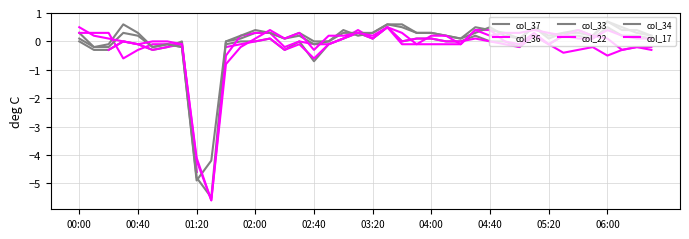

Is the value of col_36 at 02:00 greater than the value of col_34 at 38?

No